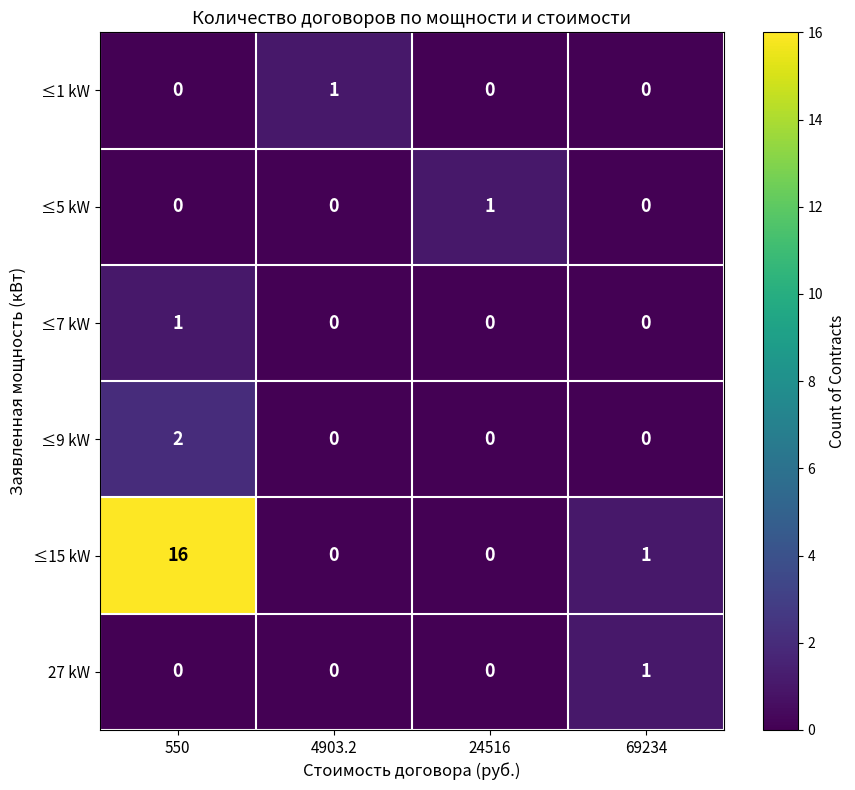

What is the difference between the maximum and second lowest values in the ≤15 kW series?

16